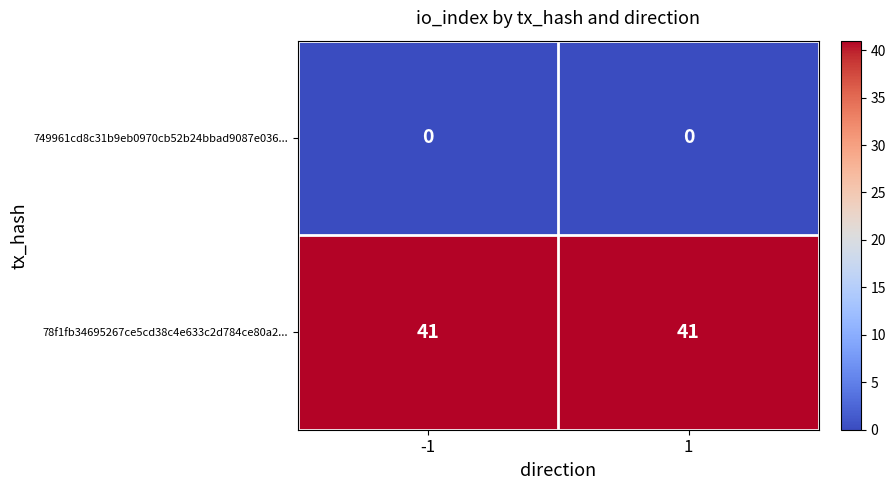

What is the maximum value shown in the chart?

41